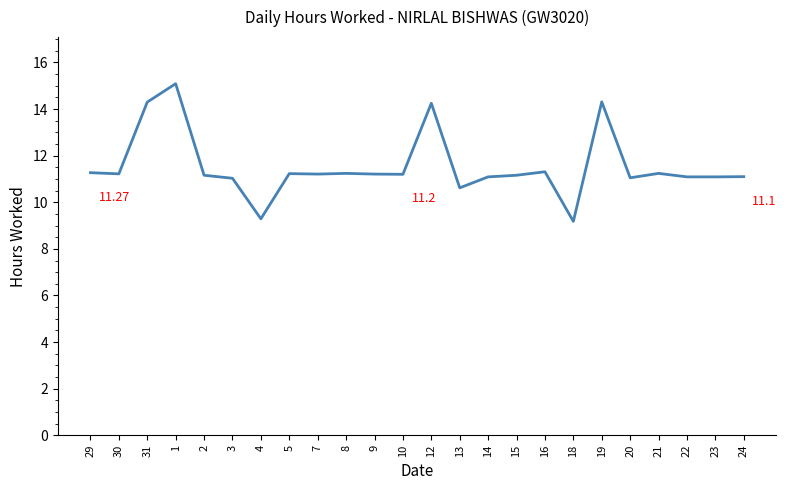

The chart shows a value of 11.1 at 24. True or false?

True